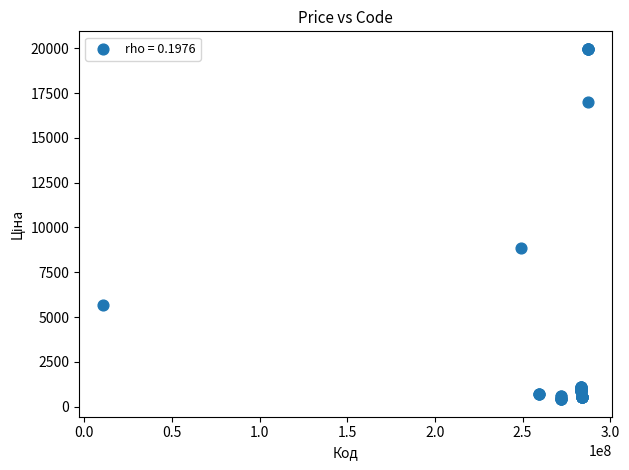

What Y value in the scatter plot is closest to 10190?

8856.7